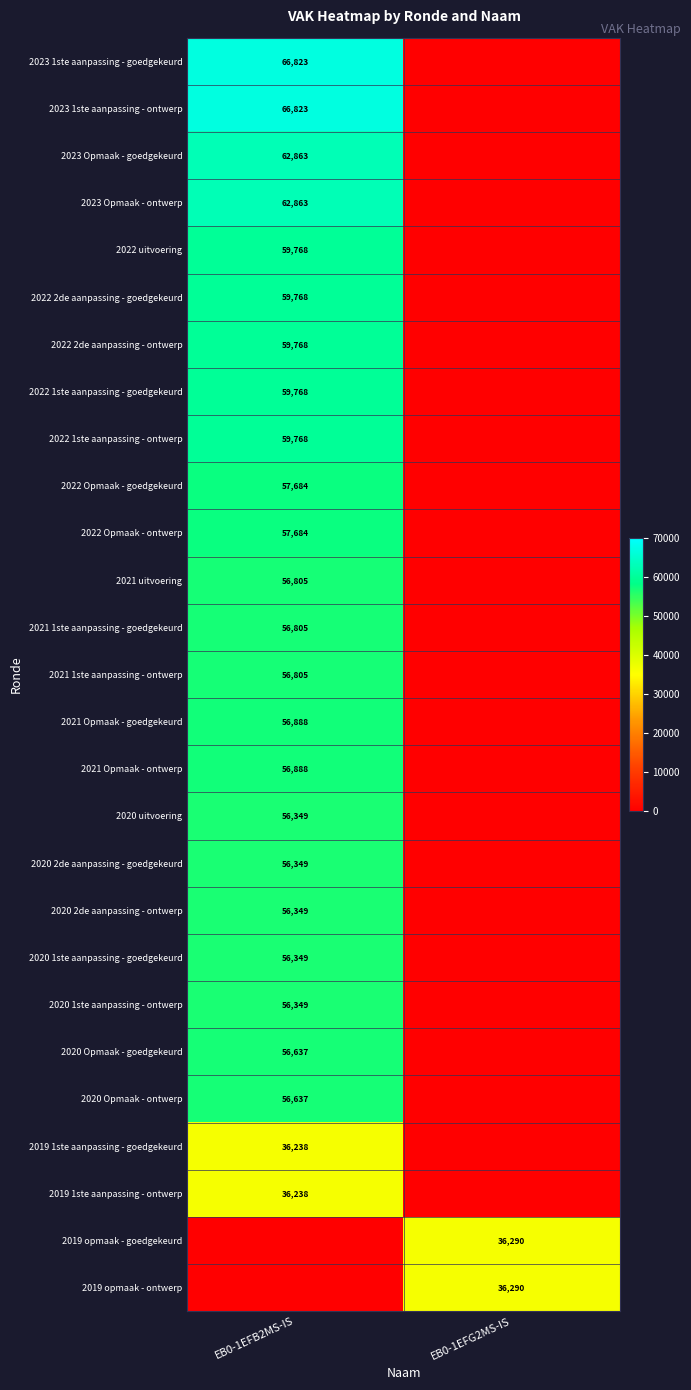

The value of 2023 1ste aanpassing - goedgekeurd at EB0-1EFB2MS-IS is 66823. True or false?

True